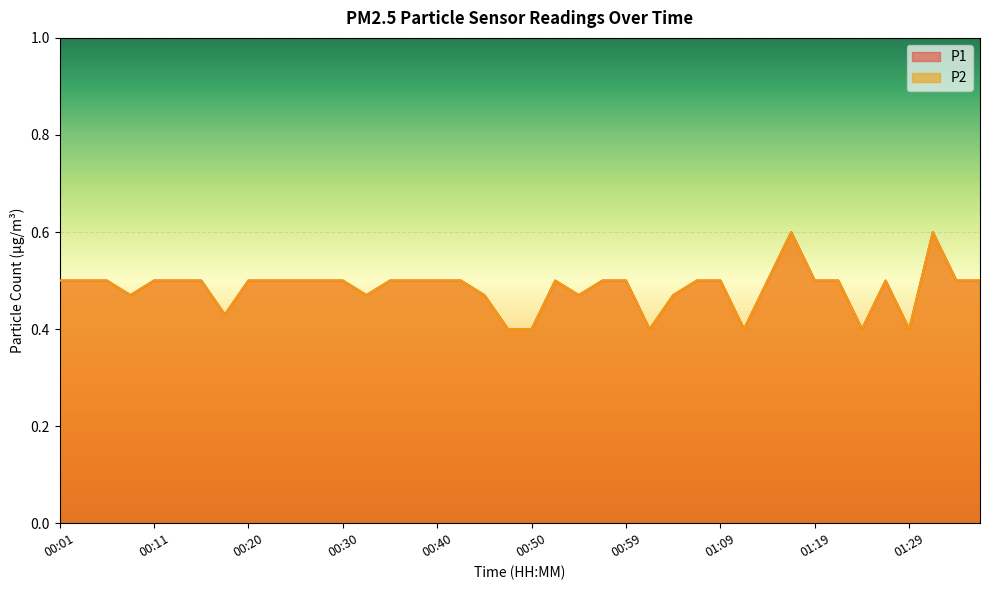

Between 00:23 and 01:14, which is larger?

00:23